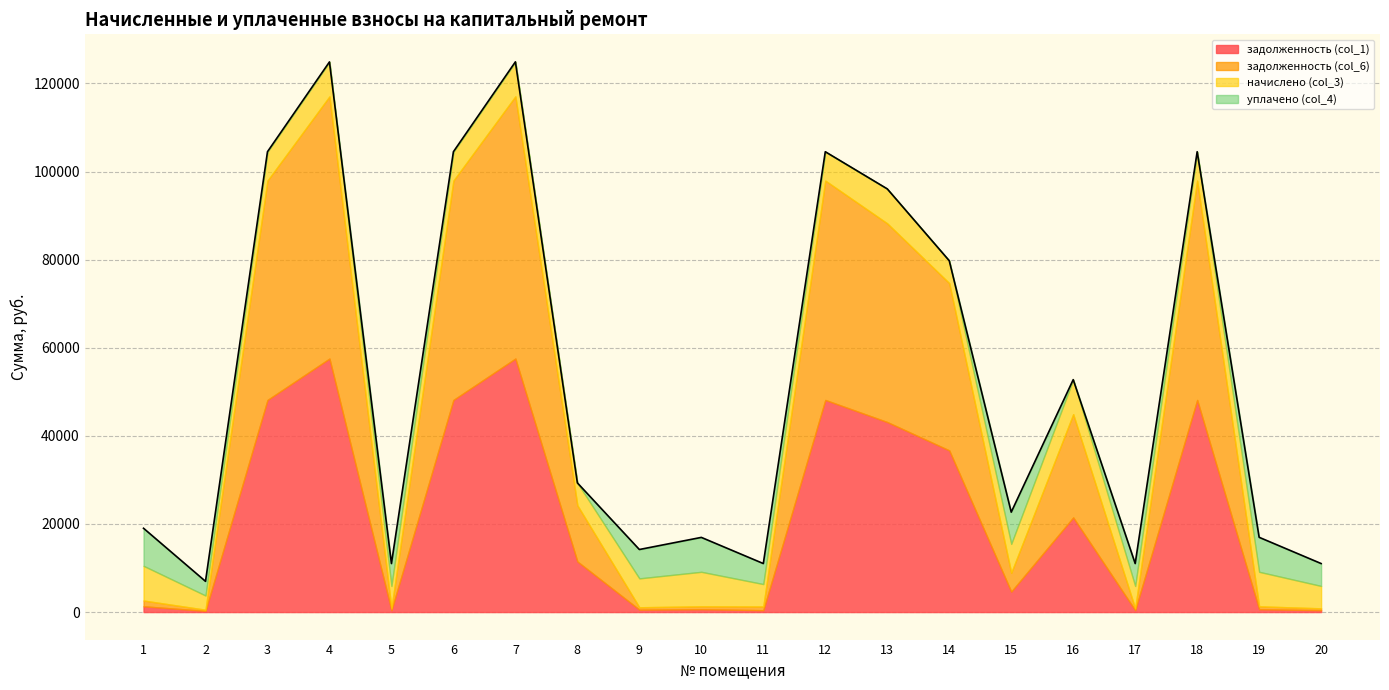

Where is задолженность (col_1) nearest to the value 28911?

16